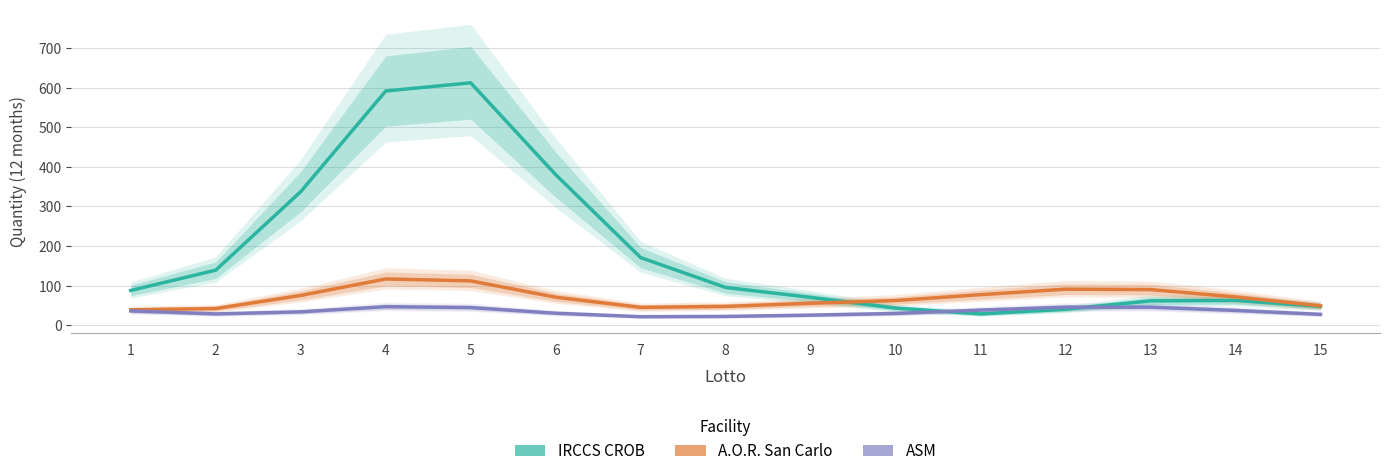

At which category does Quantita A.O.R. SAN CARLO 12 mesi reach its first local peak?

4